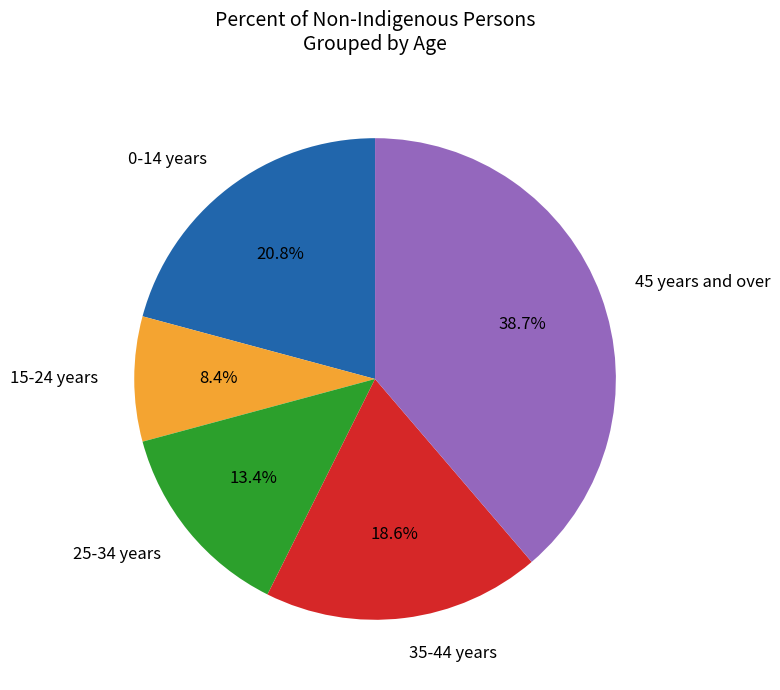

Which category has the biggest portion of the pie?

45 years and over